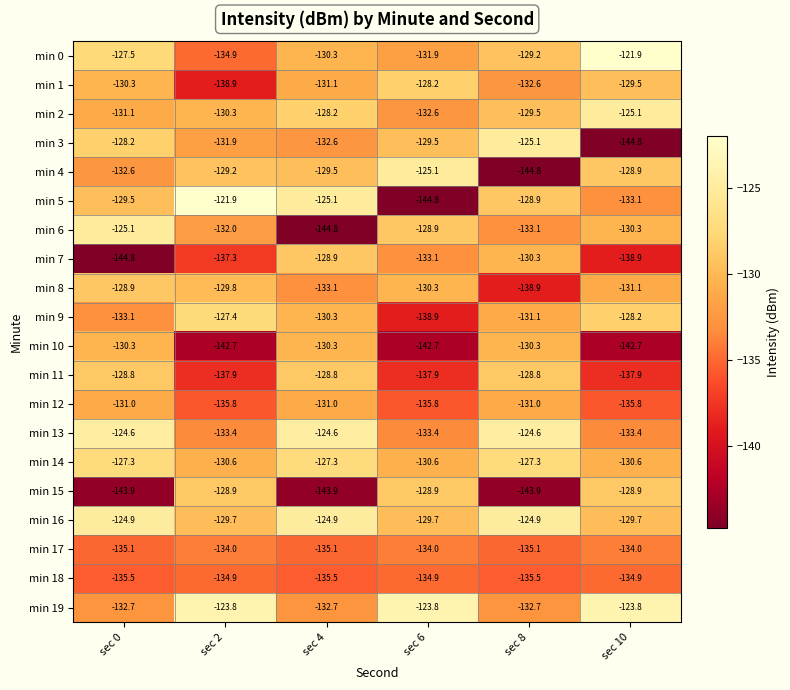

Is it true that min 5 equals -121.9 at sec 2?

True